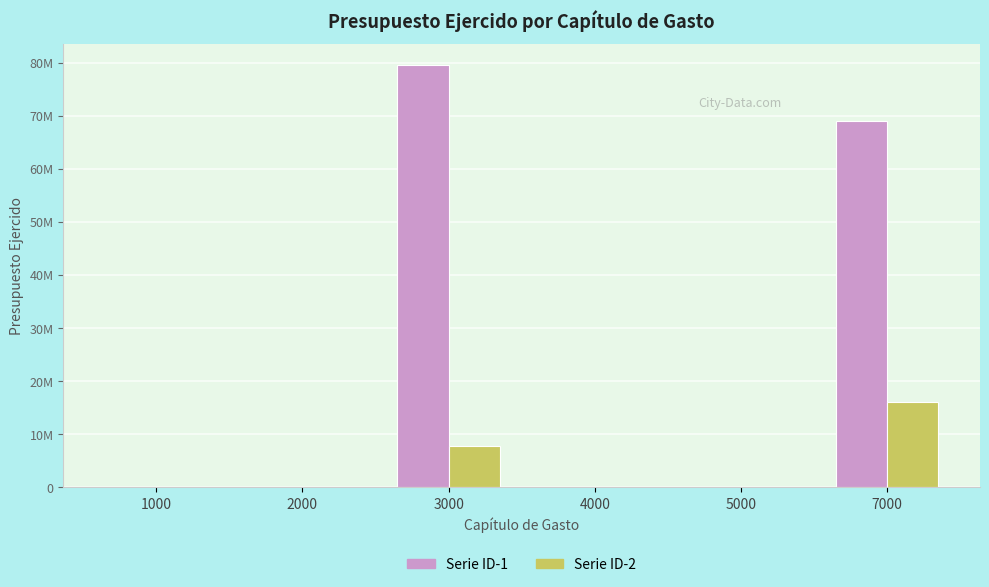

Are the bars grouped side by side (vs. stacked)?

Yes